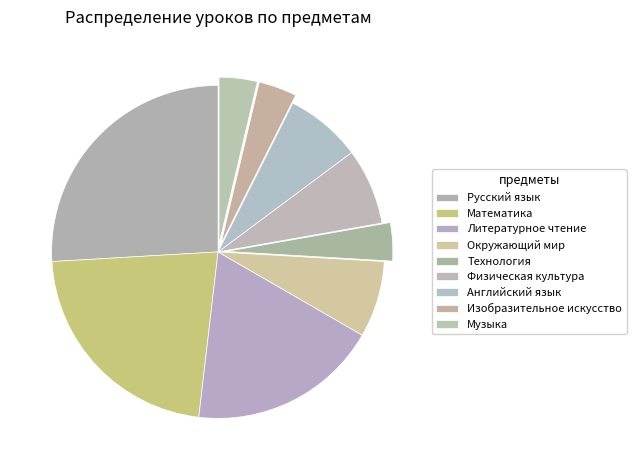

What percentage is the Музыка slice, to the nearest percent?

4%